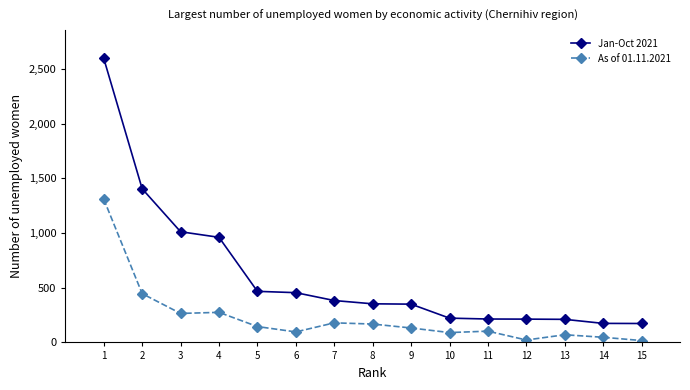

Rank the series at 6 from lowest to highest value.

As of 01.11.2021, Jan-Oct 2021